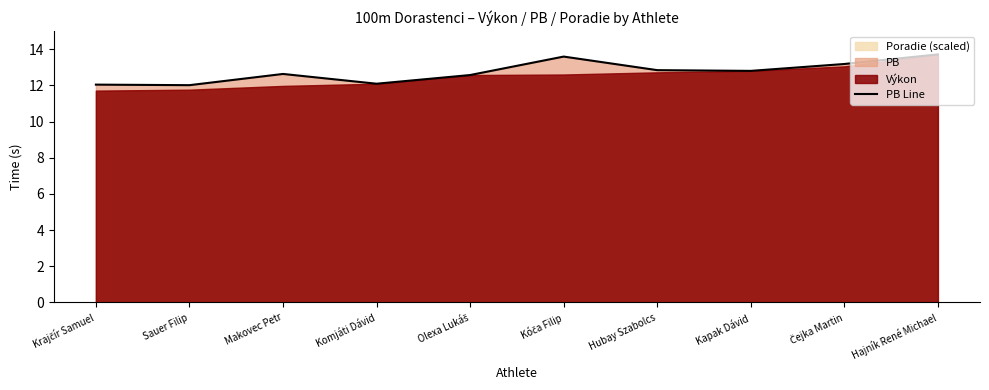

How many categories are shown in the chart?

10